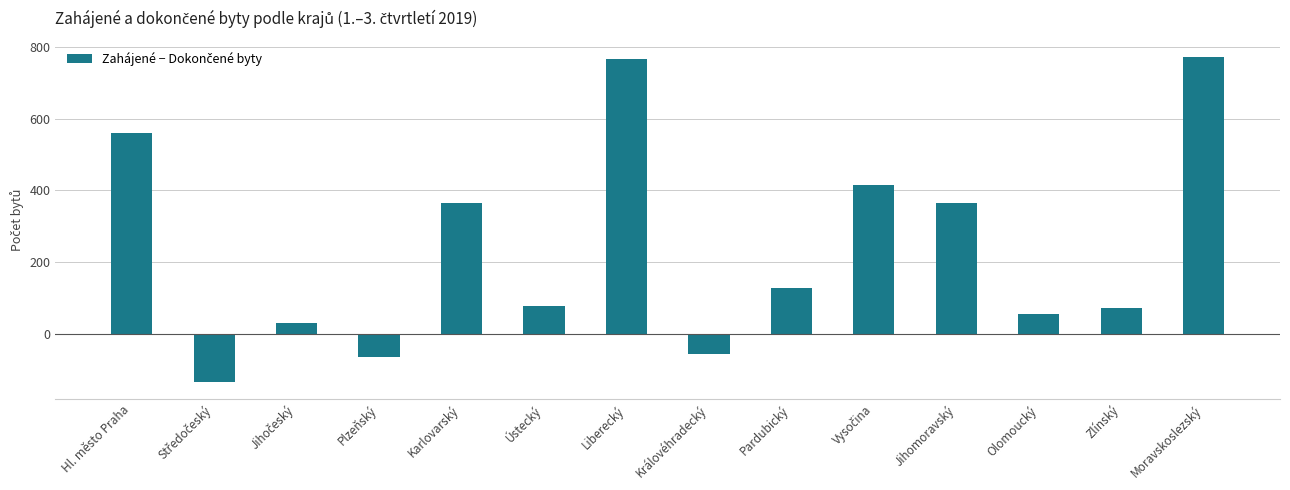

The chart shows a value of 771 at Moravskoslezský. True or false?

True